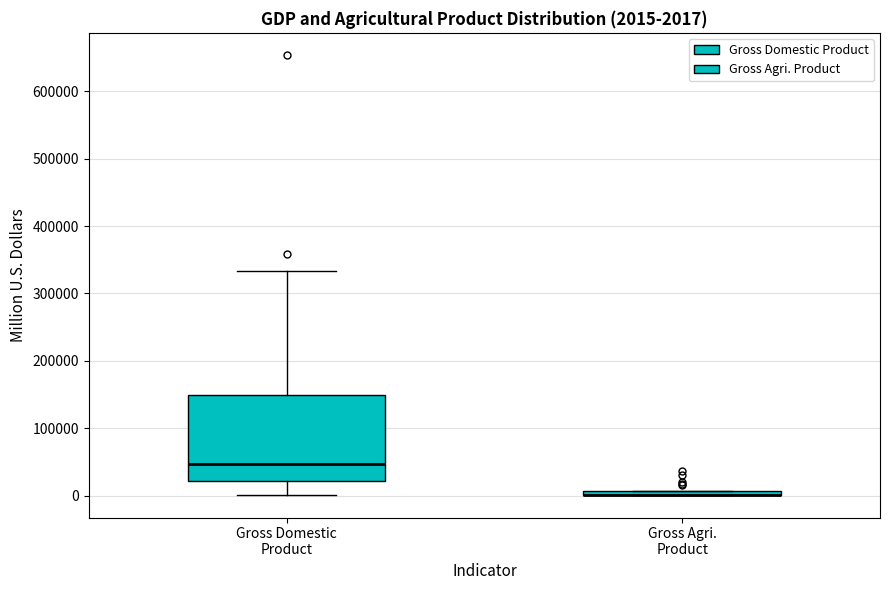

Which box is the tallest, from its lower edge to its upper edge?

Gross Domestic Product